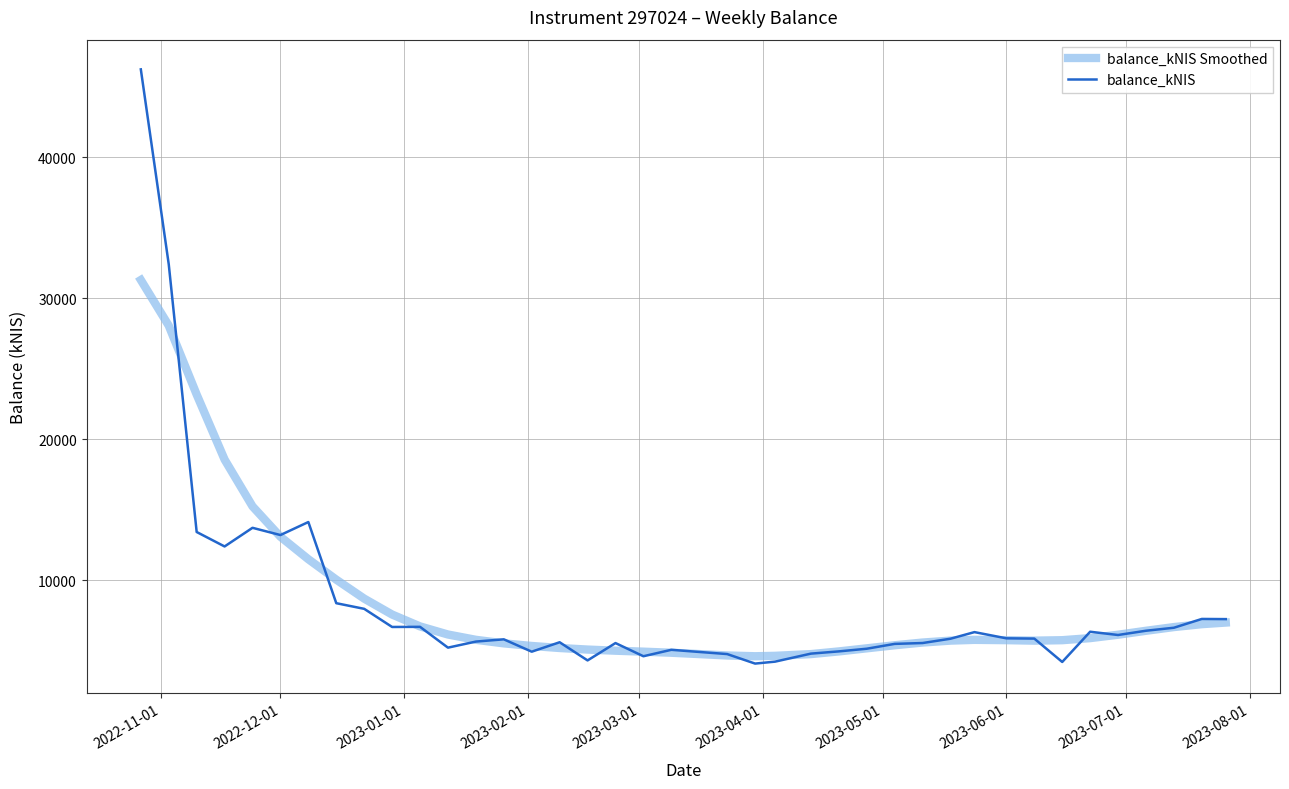

Does the chart display data point markers on the line(s)?

No